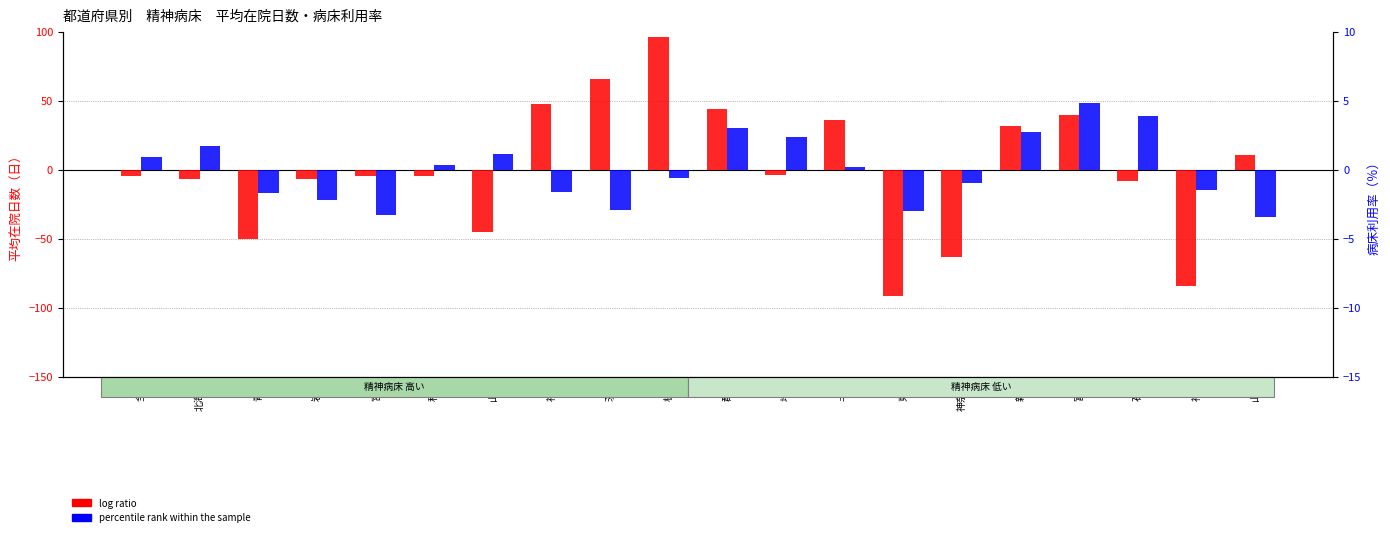

At which label does log ratio first exceed -4?

福島